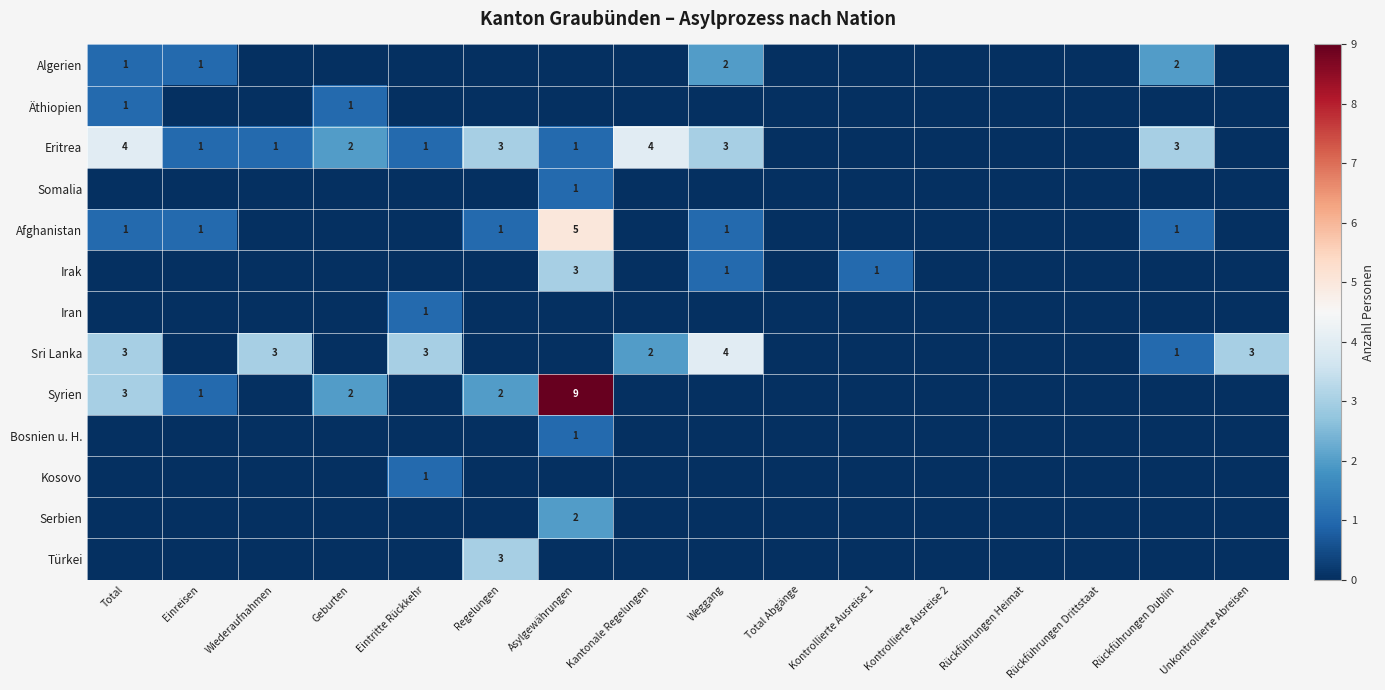

Which label corresponds to the largest value in the chart?

Asylgewährungen